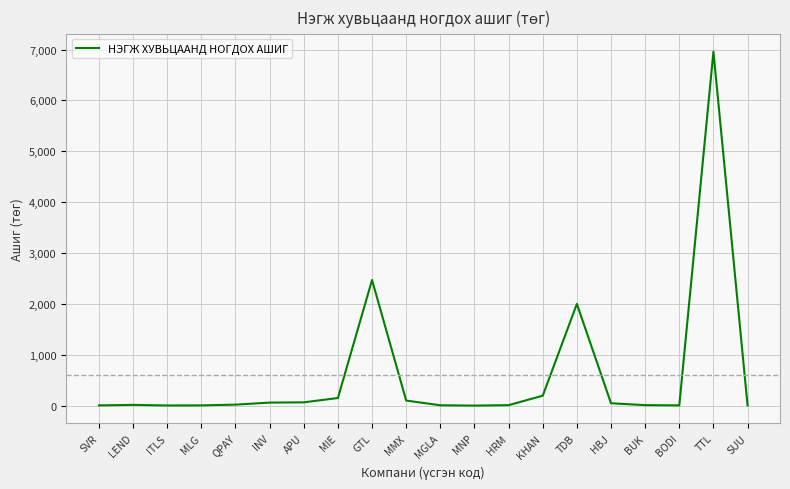

At which label is the value closest to 3480?

GTL